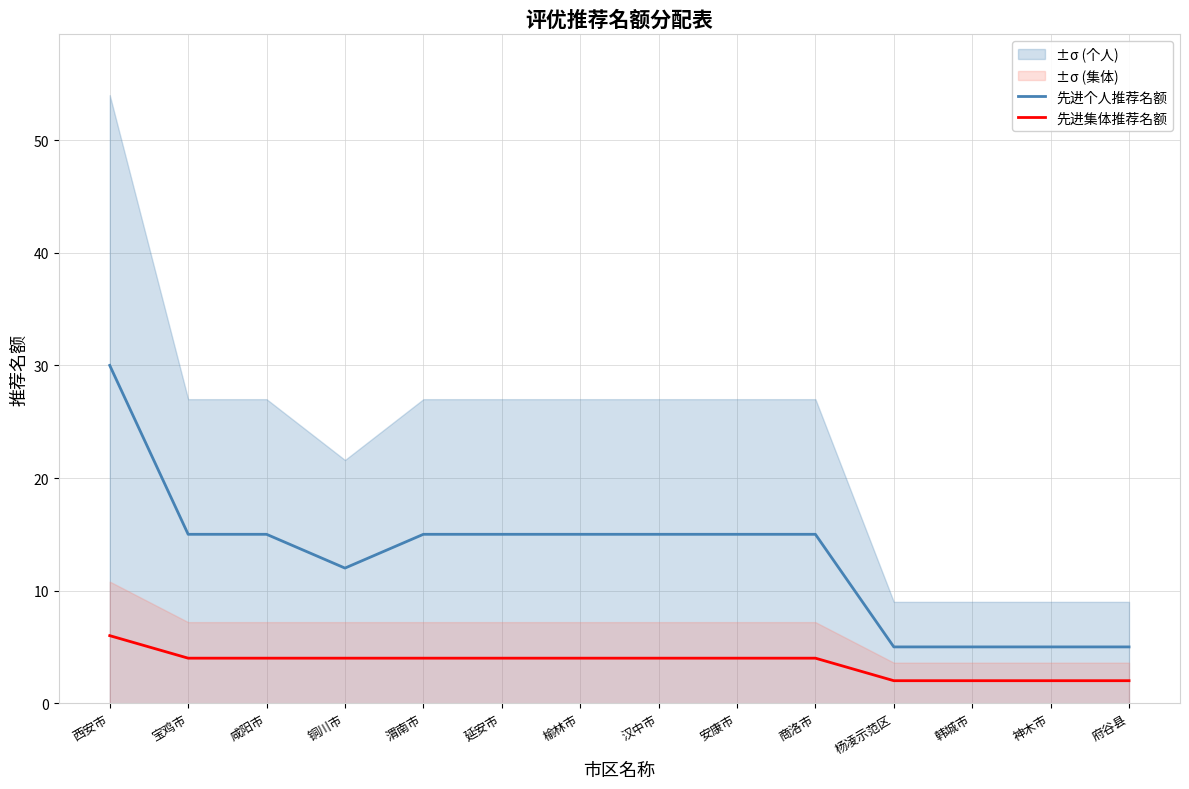

At 杨凌示范区, list the series in order from largest to smallest.

先进个人推荐名额, 先进集体推荐名额